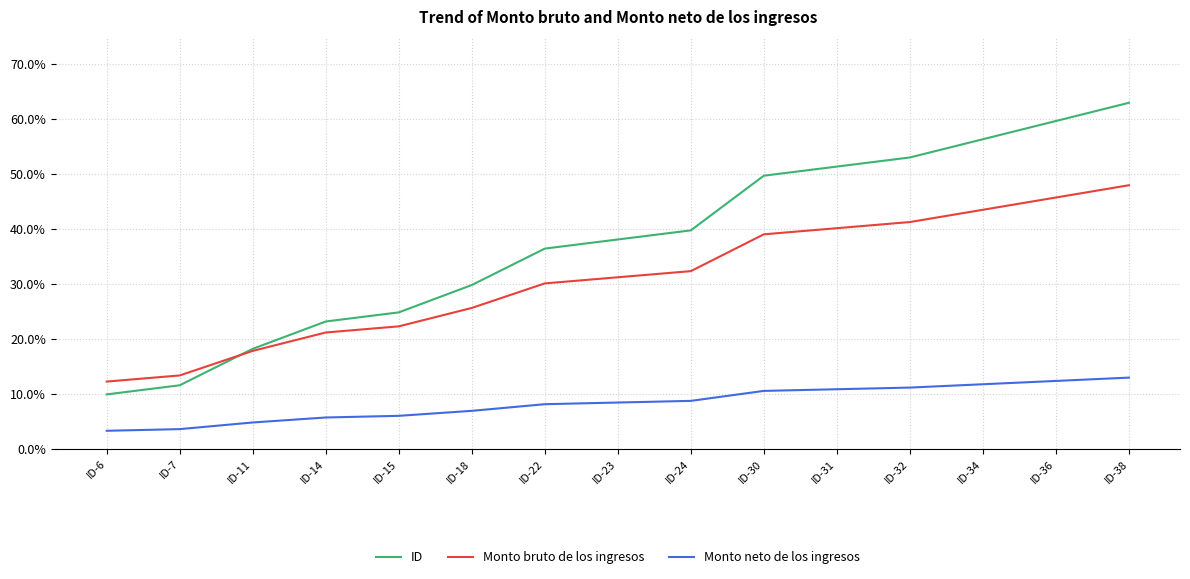

Between ID-30 and ID-32, which series saw the biggest shift?

ID